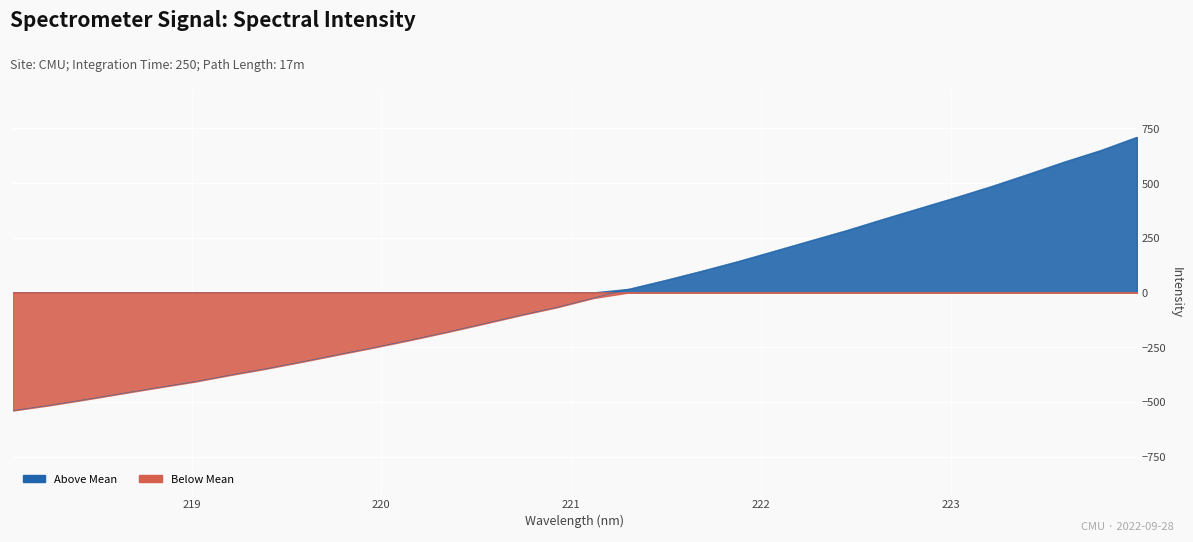

The value at 222.6447 is 574.3. True or false?

False